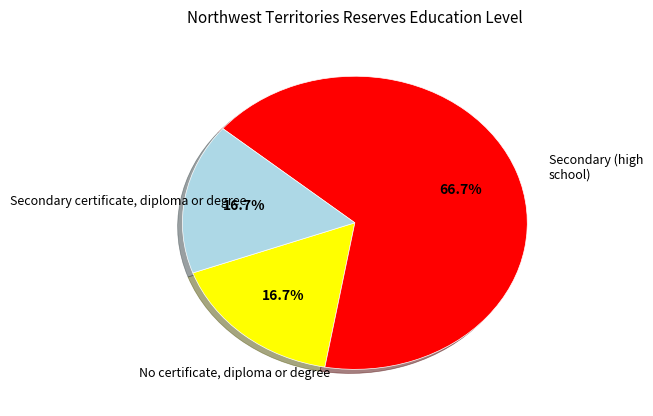

Does any single category account for the majority?

Yes